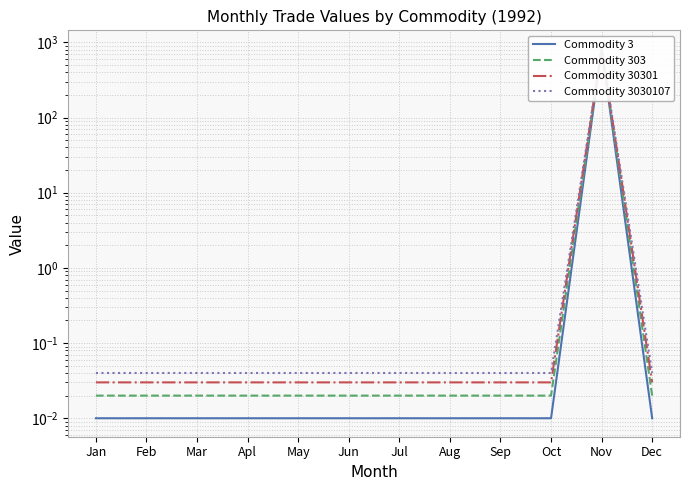

Is the value of Commodity 3030107 at May greater than the value of Commodity 30301 at Aug?

Yes